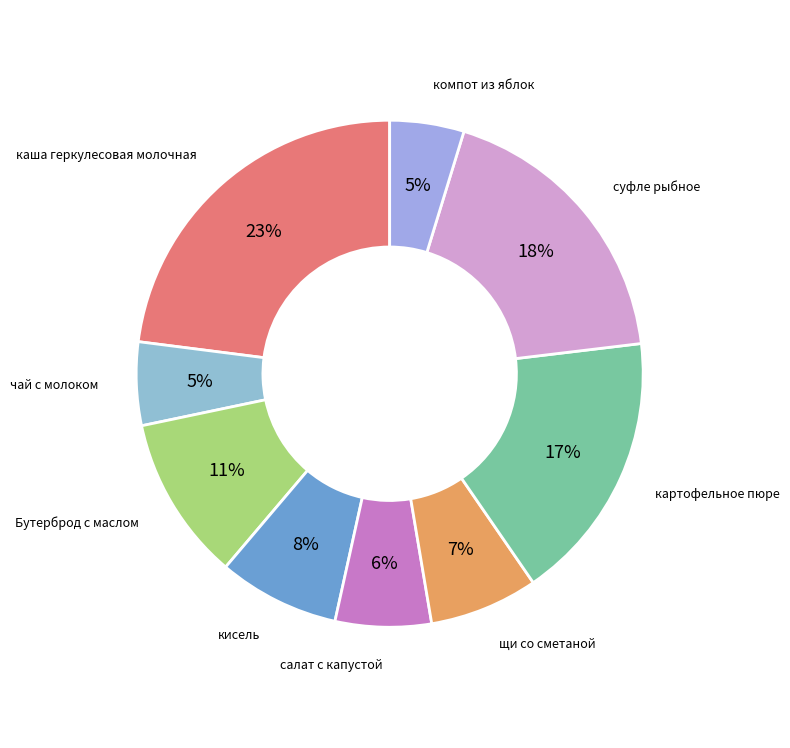

What percentage is the Бутерброд с маслом slice, to the nearest percent?

11%